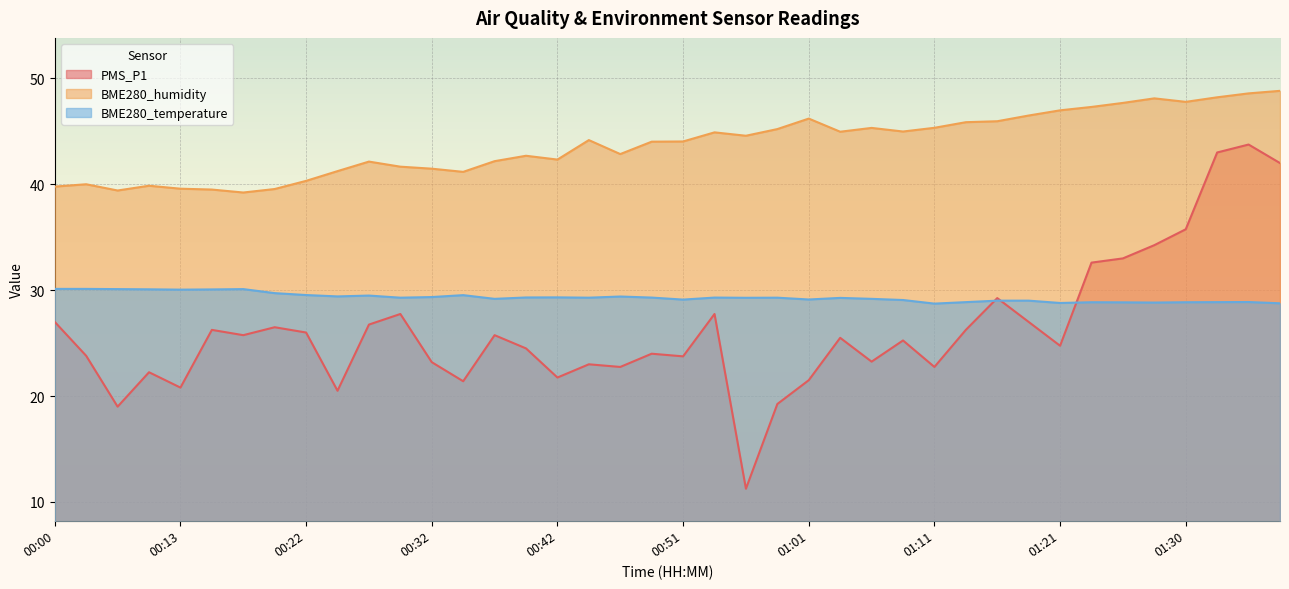

What is the greatest value displayed?

48.8